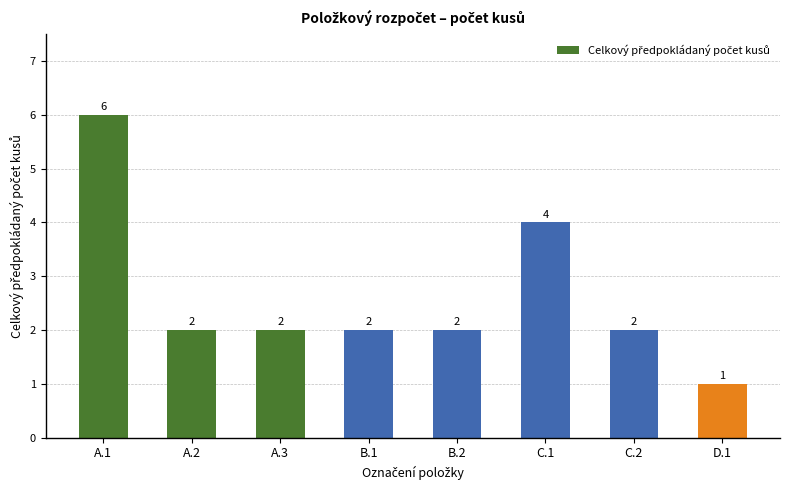

What is the value of the 1st bar from the left?

6